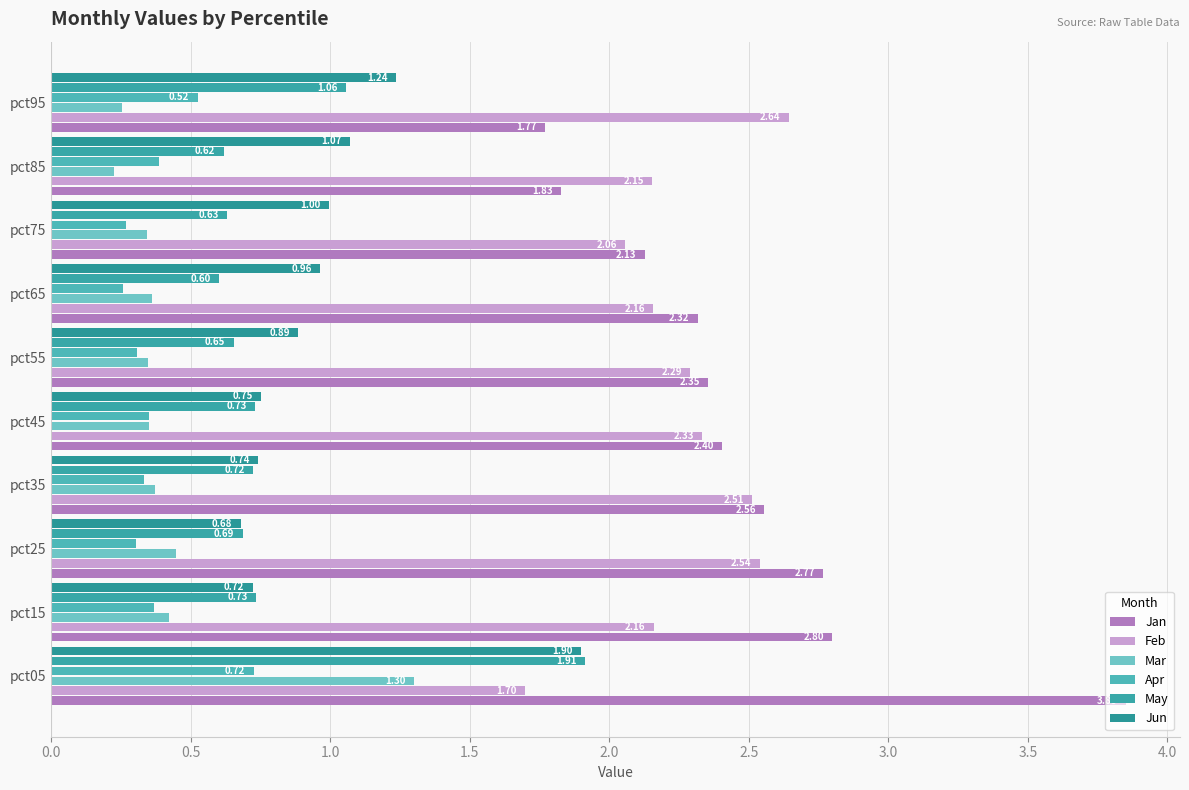

How many data points does each series have?

10